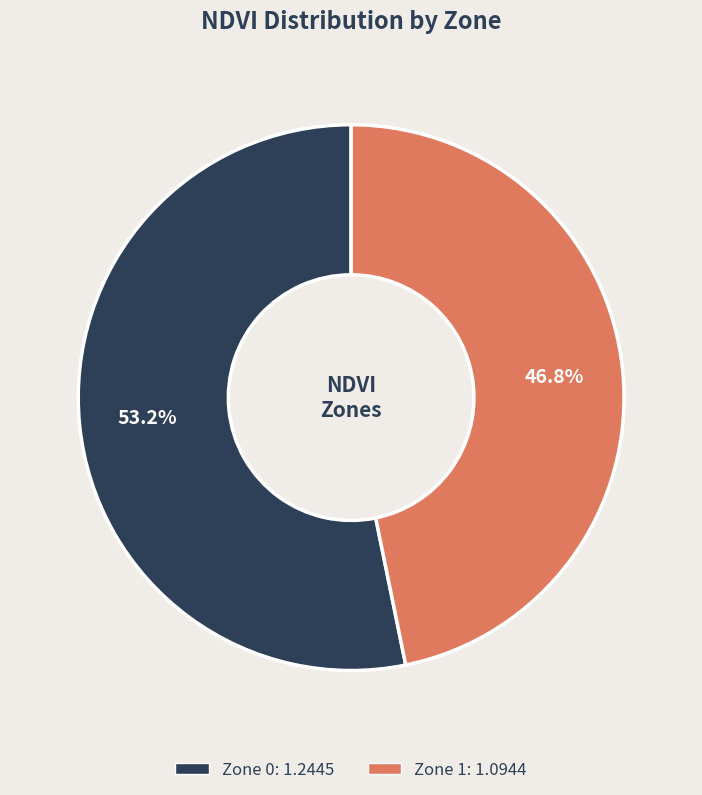

Is there any slice that represents more than half of the pie?

Yes